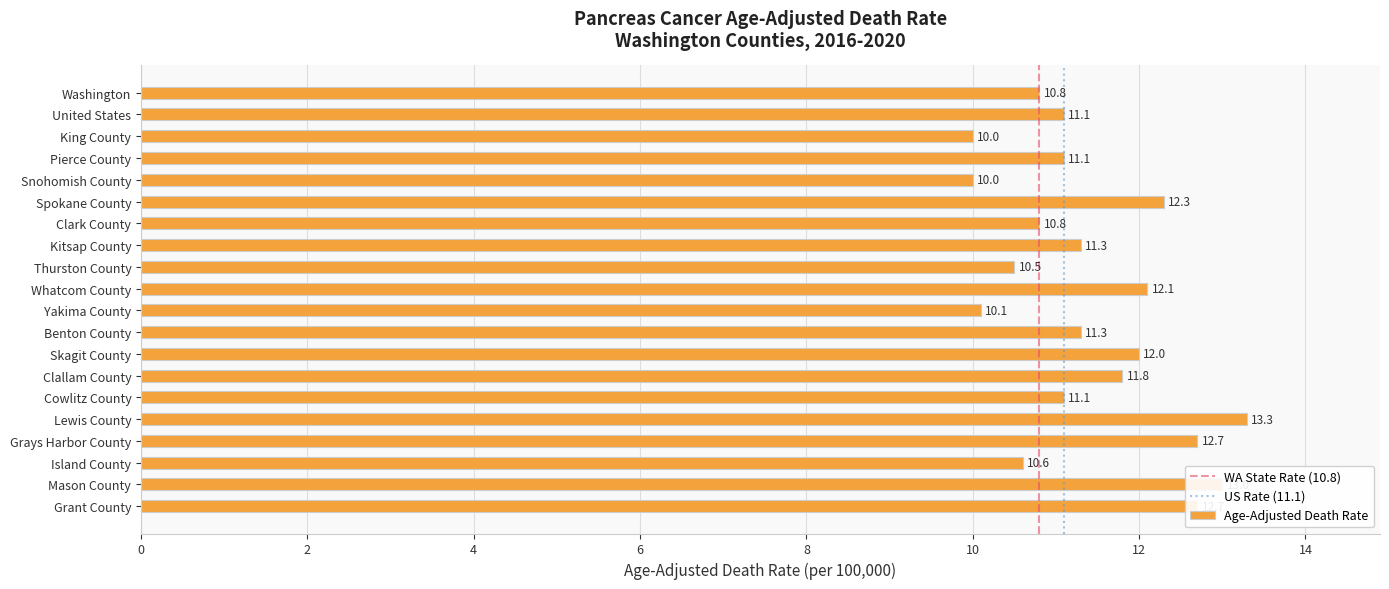

What position from the top is Clark County?

7